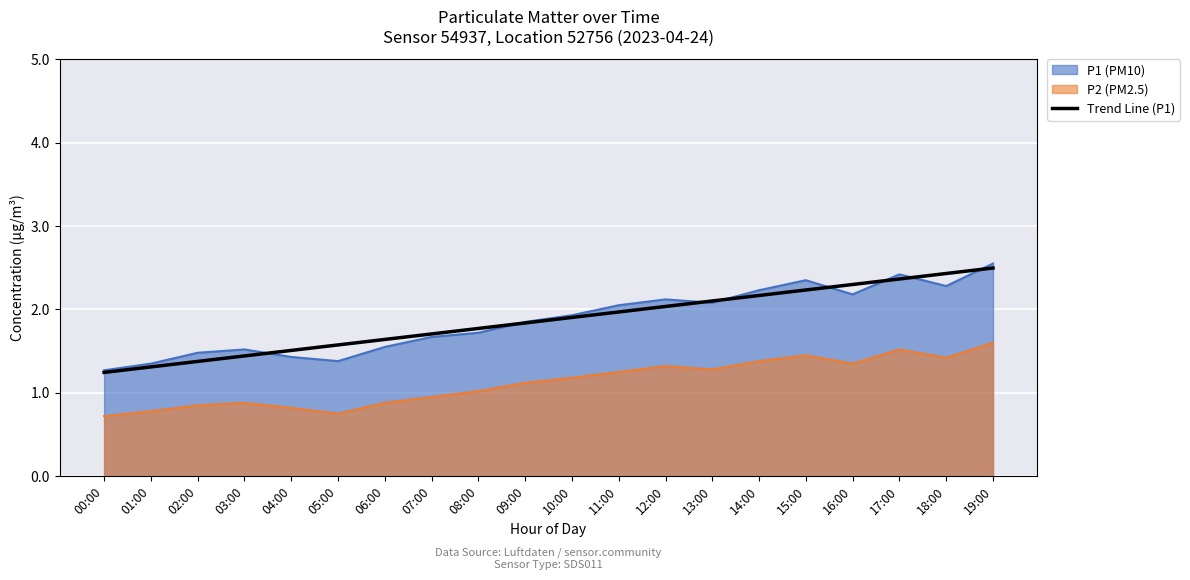

What position from the right is 05:00?

15